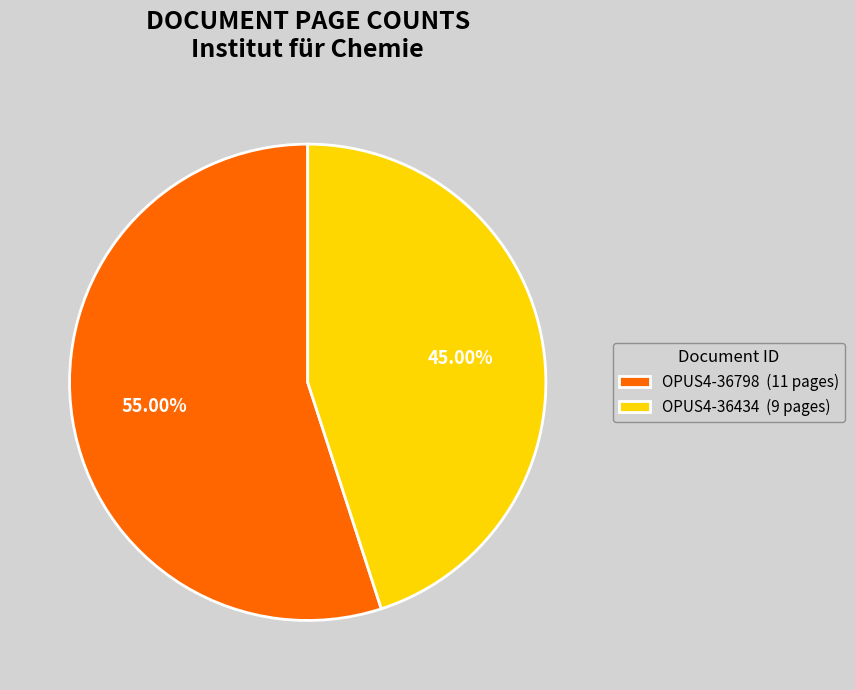

What portion of the pie excludes OPUS4-36798?

45.0%